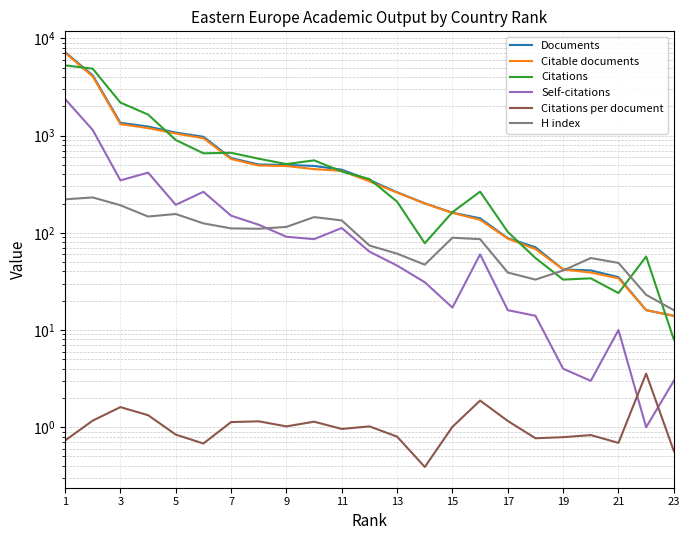

What are all the series names shown in the legend?

Documents, Citable documents, Citations, Self-citations, Citations per document, H index